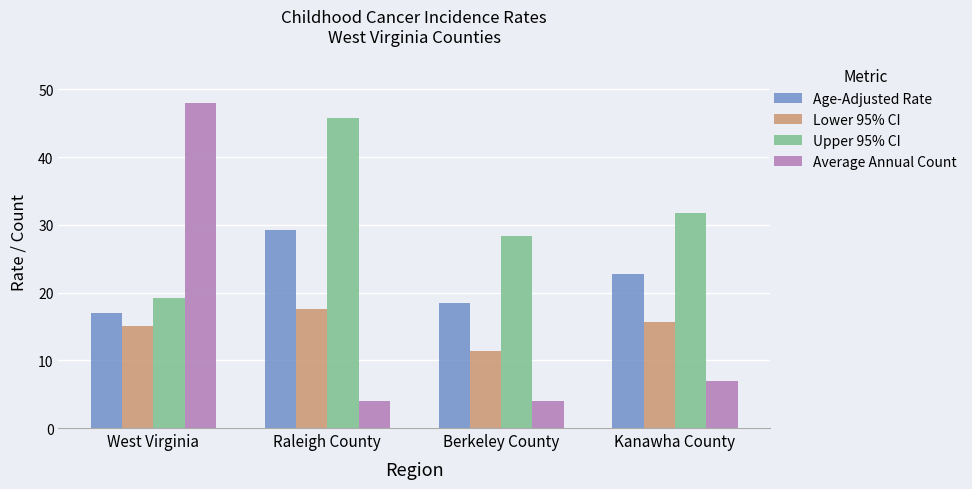

Rank the categories by Lower 95% CI value from lowest to highest.

Berkeley County, West Virginia, Kanawha County, Raleigh County